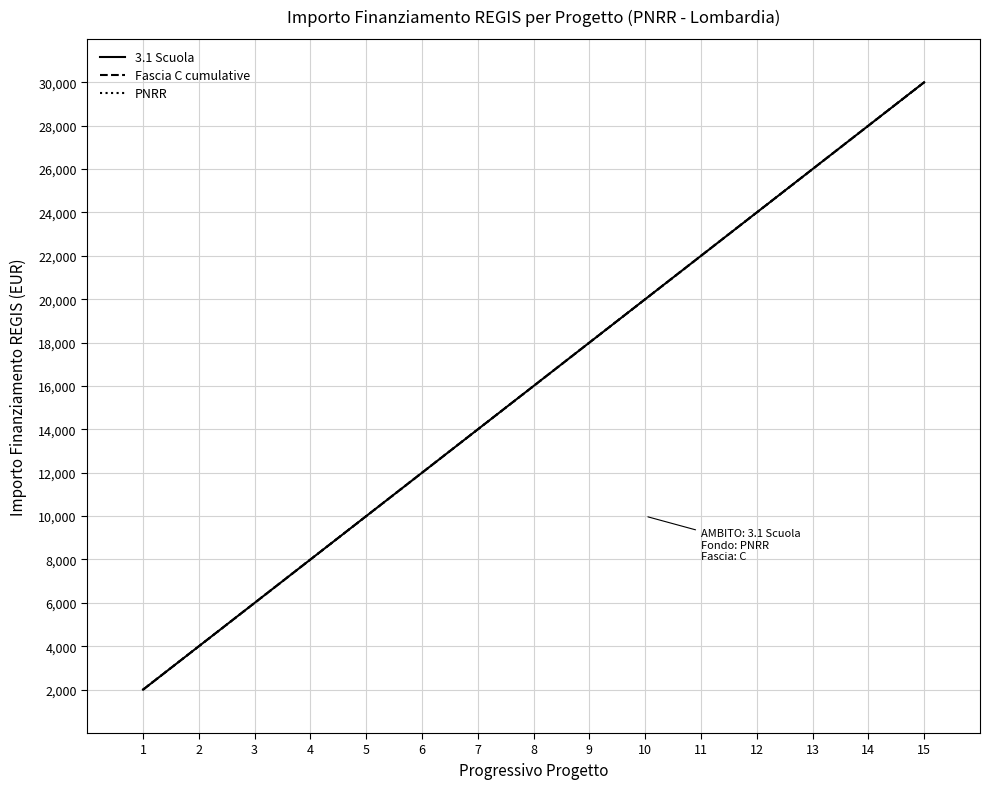

Reading left to right, extract all data points from this chart.

3.1 Scuola: 1=2000	2=4000	3=6000	4=8000	5=10000	6=12000	7=14000	8=16000	9=18000	10=20000	11=22000	12=24000	13=26000	14=28000	15=30000
Fascia C cumulative: 1=2000	2=4000	3=6000	4=8000	5=10000	6=12000	7=14000	8=16000	9=18000	10=20000	11=22000	12=24000	13=26000	14=28000	15=30000
PNRR: 1=2000	2=4000	3=6000	4=8000	5=10000	6=12000	7=14000	8=16000	9=18000	10=20000	11=22000	12=24000	13=26000	14=28000	15=30000